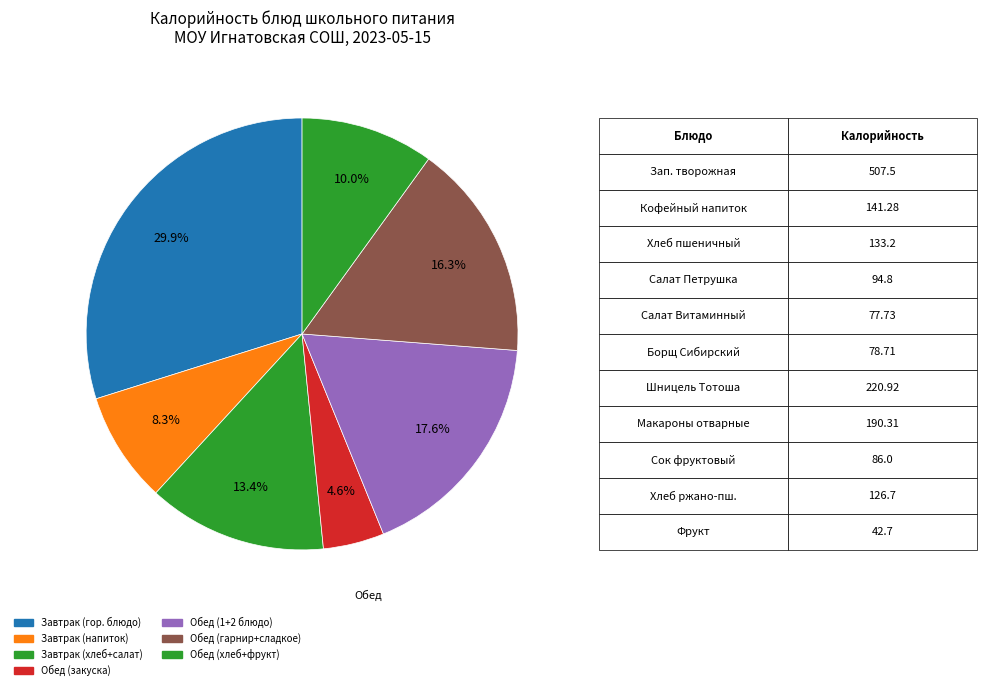

How many slices are in this pie chart?

7